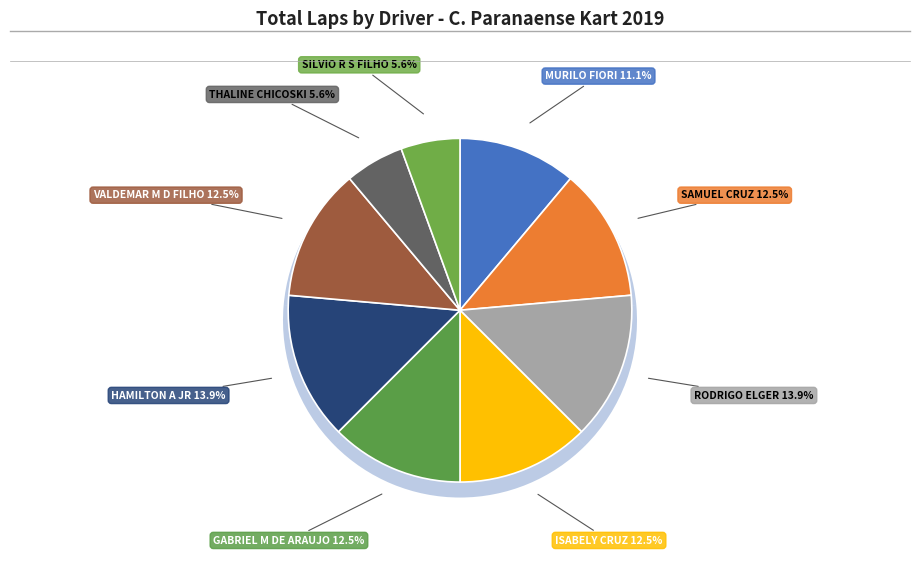

Which slice is the largest?

RODRIGO ELGER